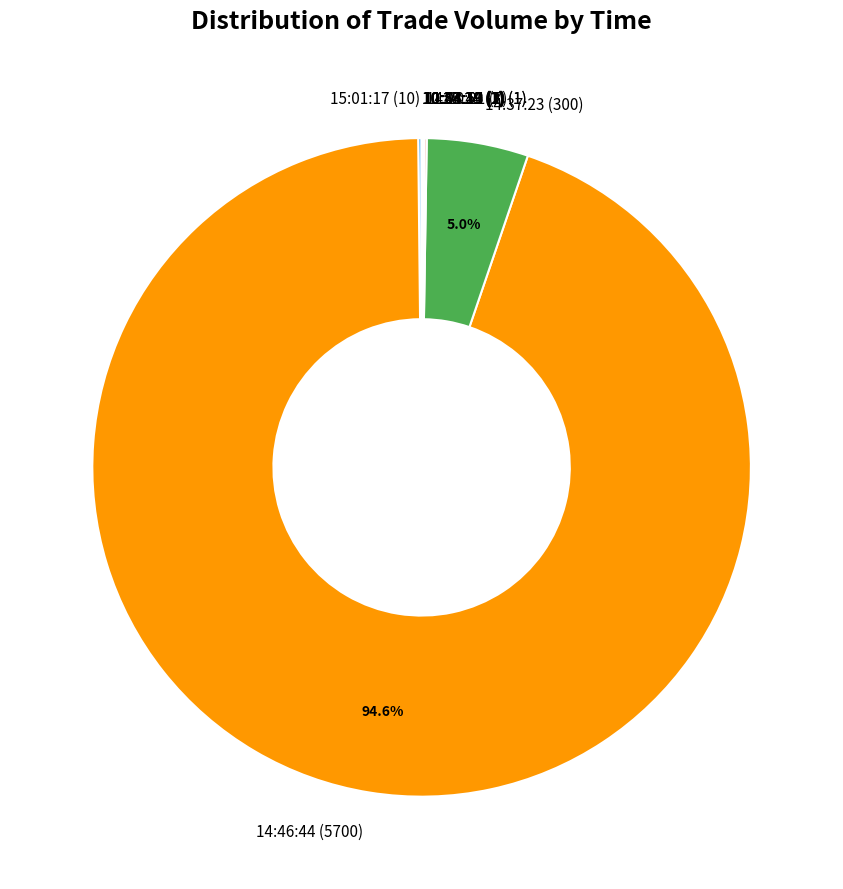

Does any single category account for the majority?

Yes